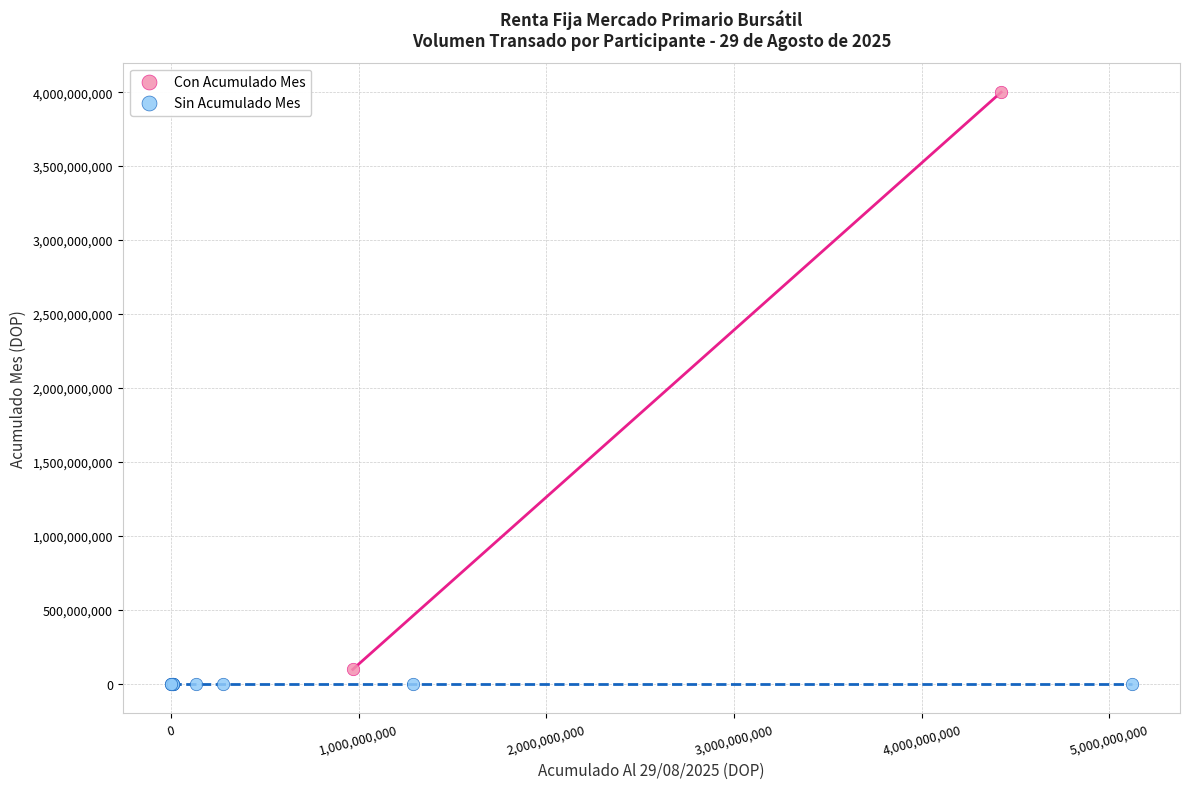

What are all the series names shown in the legend?

Con Acumulado Mes, Sin Acumulado Mes